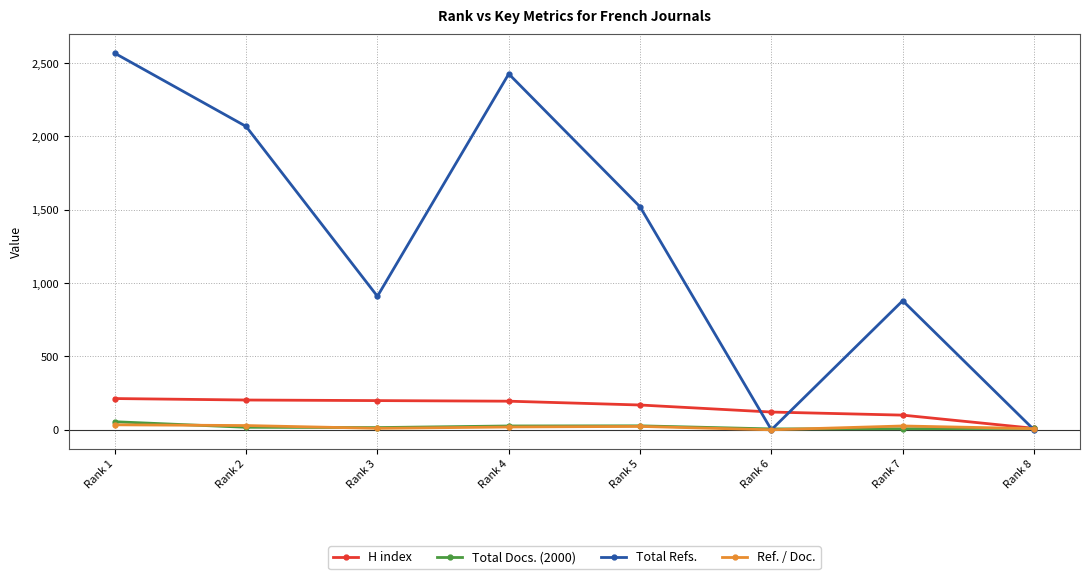

Between Rank 2 and Rank 6, which series saw the biggest shift?

Total Refs.